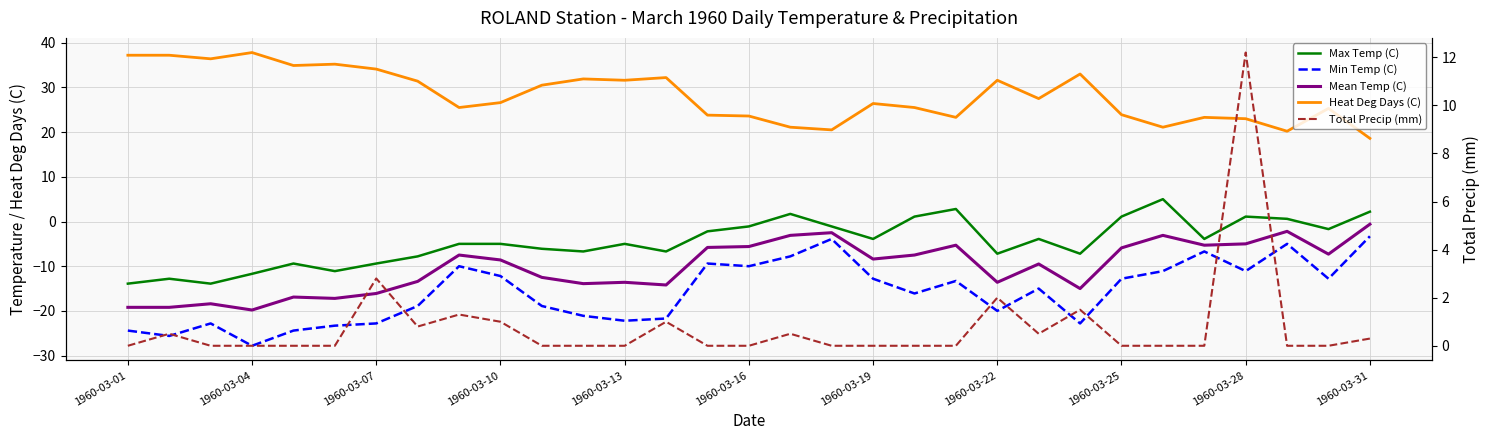

Is the value of Total Precip (mm) at 1960-03-25 greater than the value of Max Temp (C) at 28?

Yes